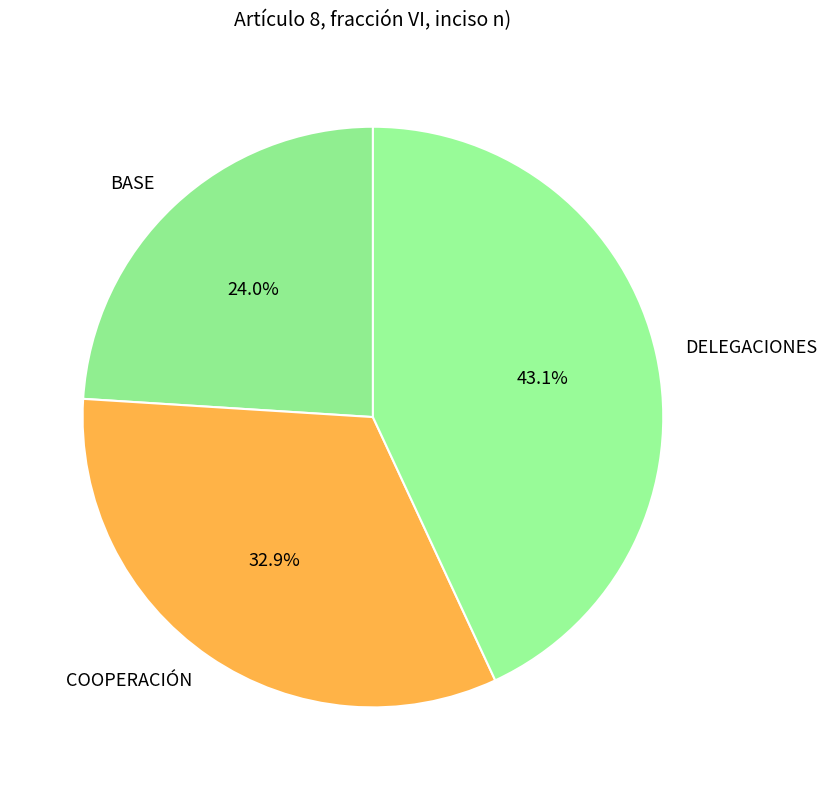

Between COOPERACIÓN and BASE, which is larger?

COOPERACIÓN